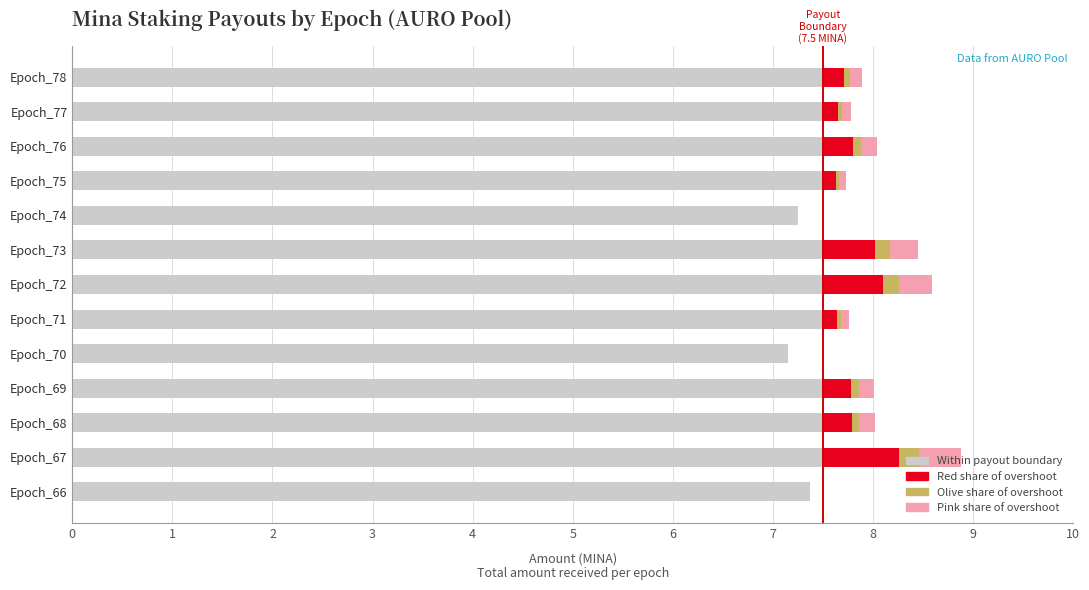

The value of Within payout boundary at Epoch_78 is 13.1. True or false?

False